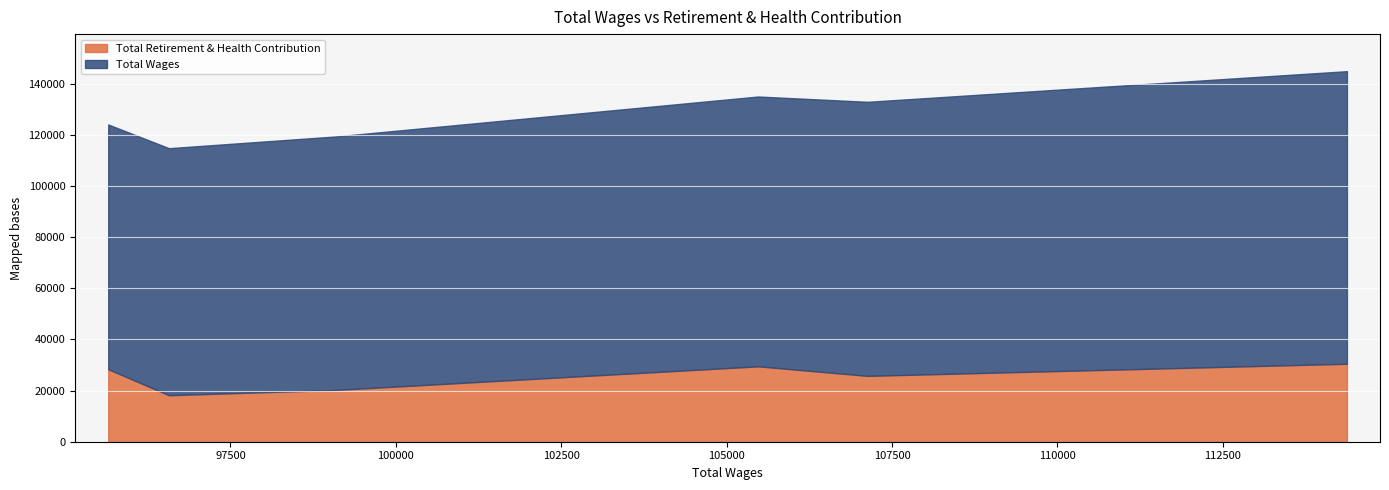

Read the Total Wages value at 114377, to the nearest 100.

114400